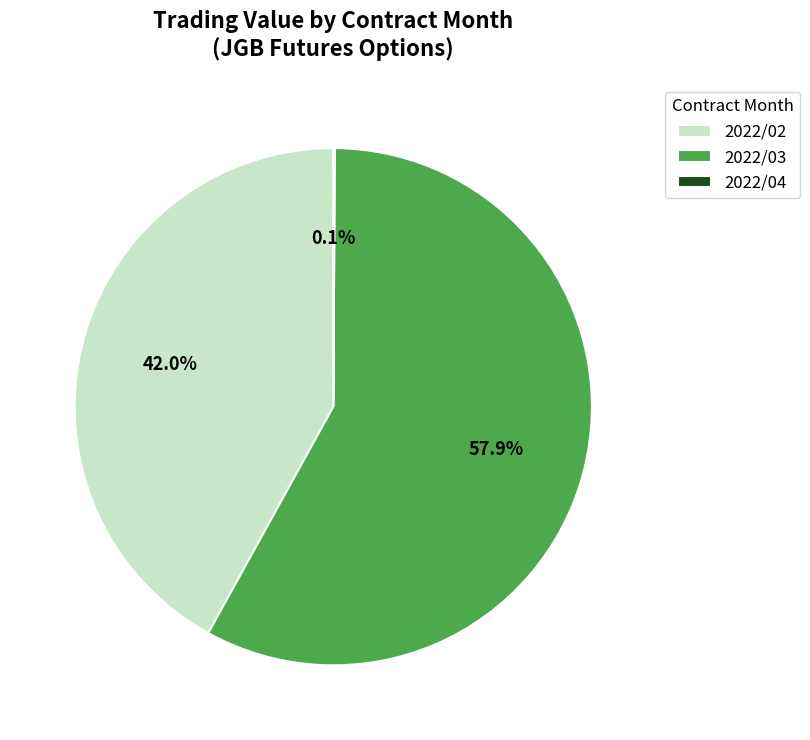

To the nearest percent, what is the difference between the largest and smallest slice percentages?

58%